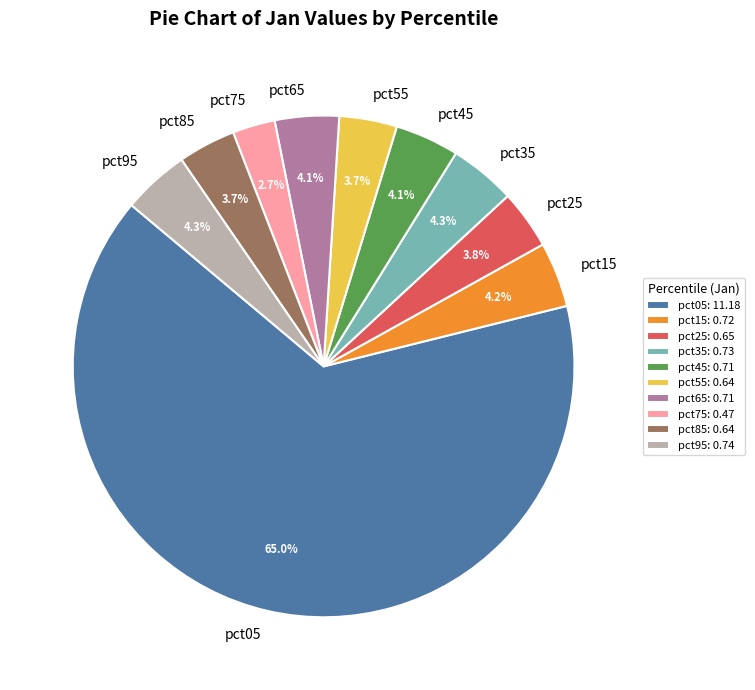

Which category has the smallest portion of the pie?

pct75